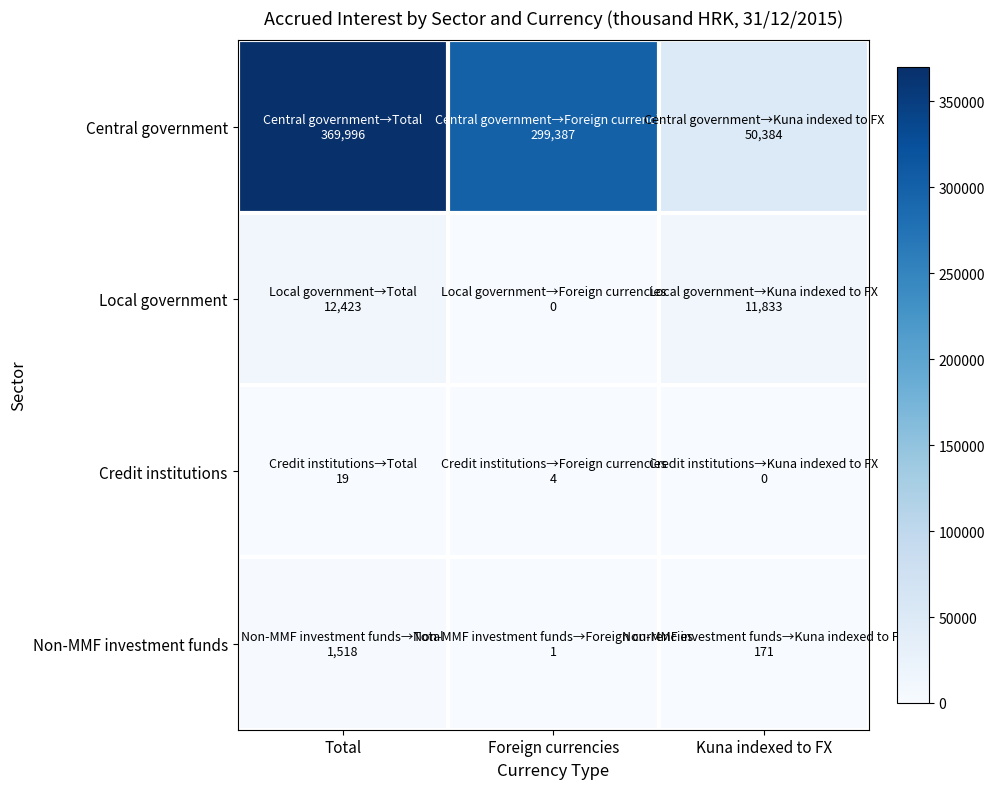

Rank the series at Foreign currencies from highest to lowest value.

Central government, Credit institutions, Non-MMF investment funds, Local government